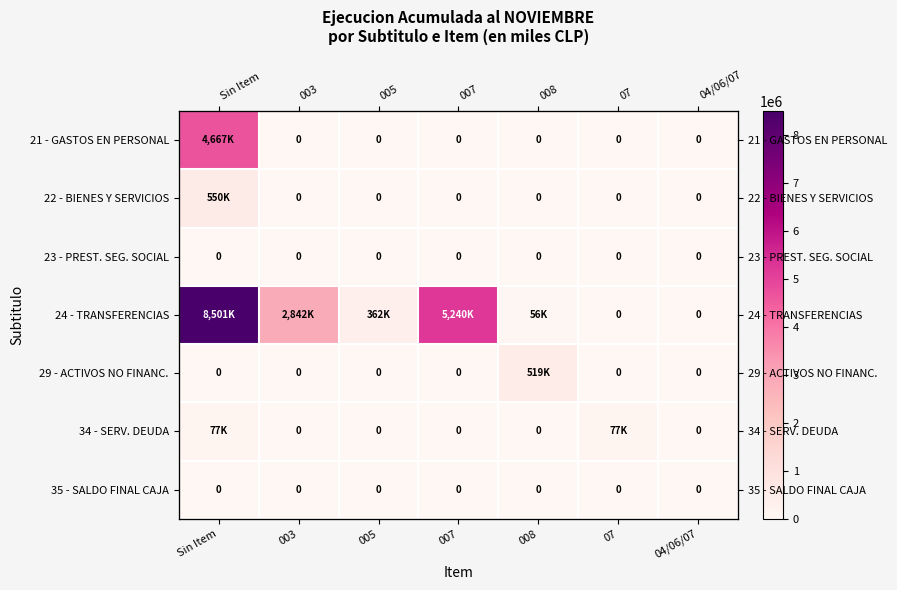

What is the sum of the 34 - SERV. DEUDA values at 07 and 005?

77313